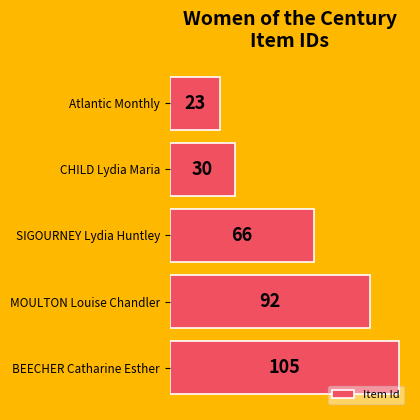

The chart shows a value of 39 at Atlantic Monthly. True or false?

False